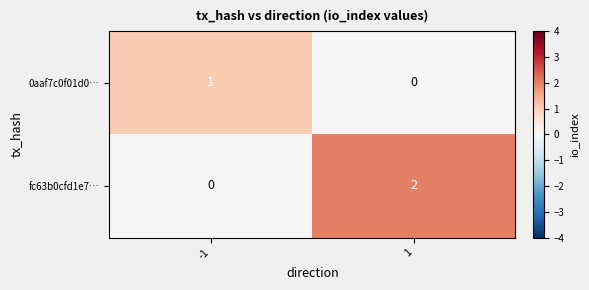

At which category is the sum across all series the highest?

1